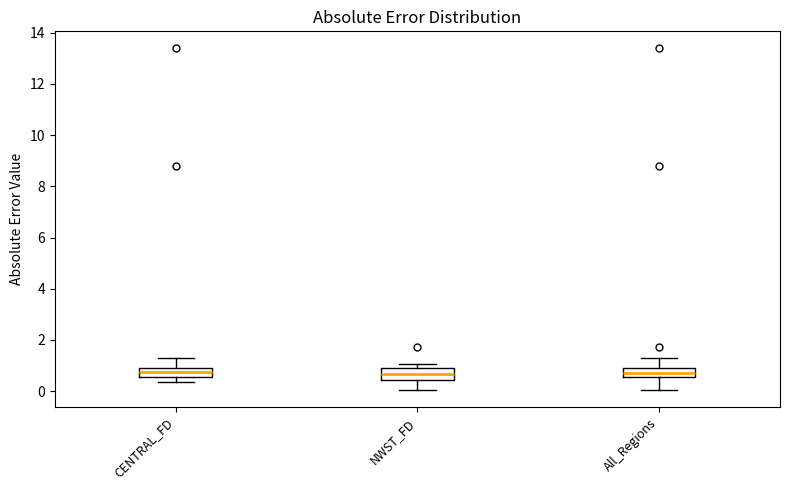

Where does the median line of the box for All_Regions sit on the y-axis? The values are not printed on the chart, so give them approximately, as read against the axis.

0.8